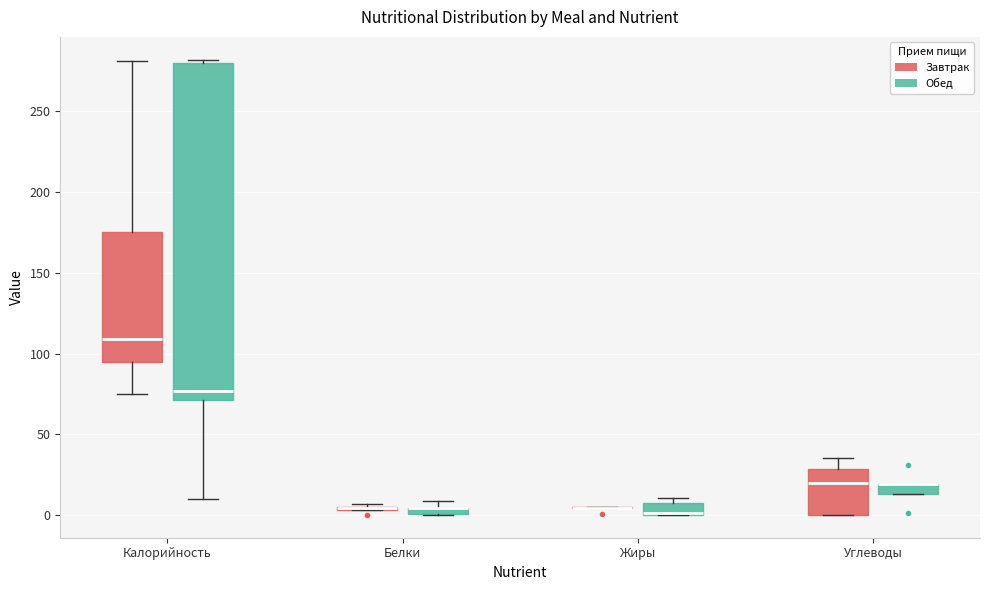

Where is the lower edge of the box for Жиры (Обед) on the y-axis? The values are not printed on the chart, so give them approximately, as read against the axis.

0